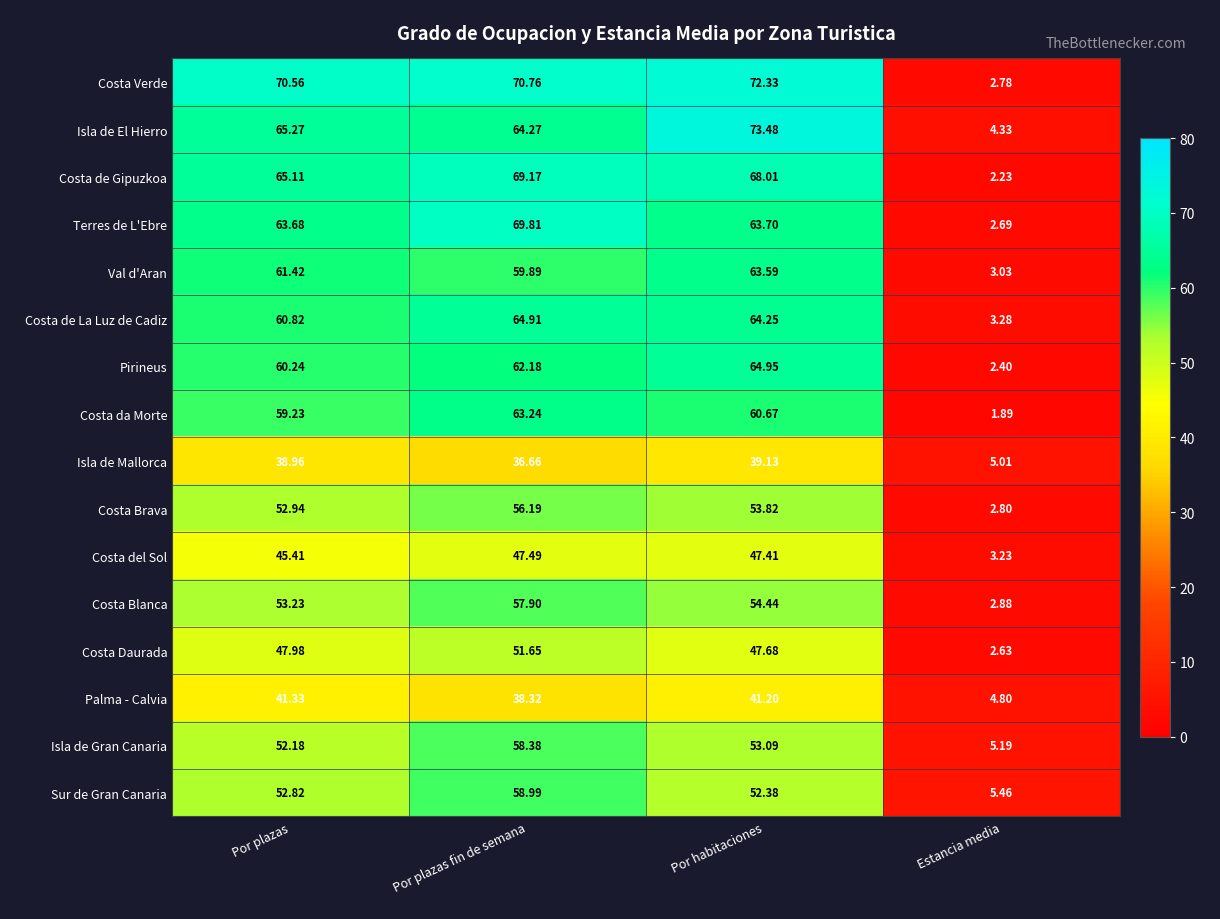

At which label is Costa Blanca closest to 30?

Por plazas